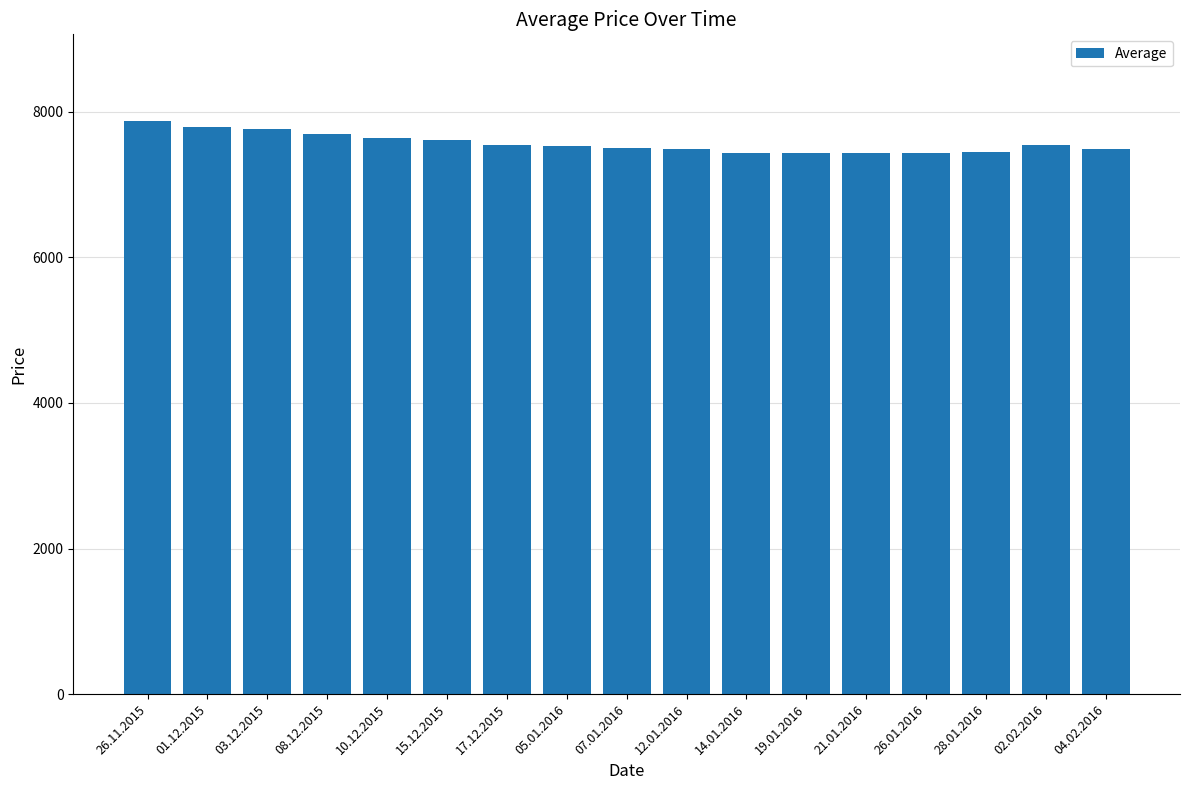

Between 14.01.2016 and 05.01.2016, which is larger?

05.01.2016